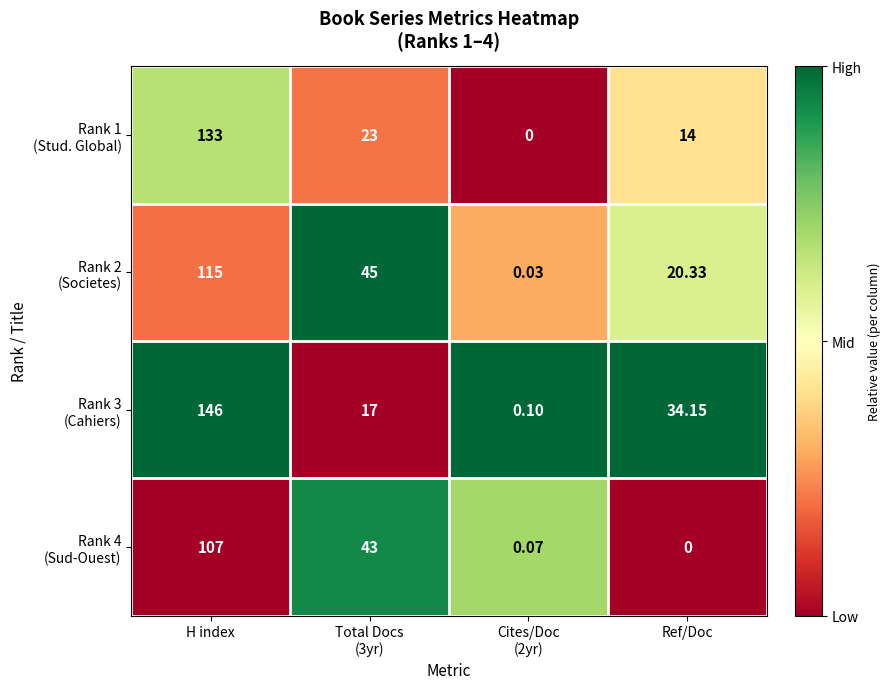

At which category is the sum across all series the highest?

H index